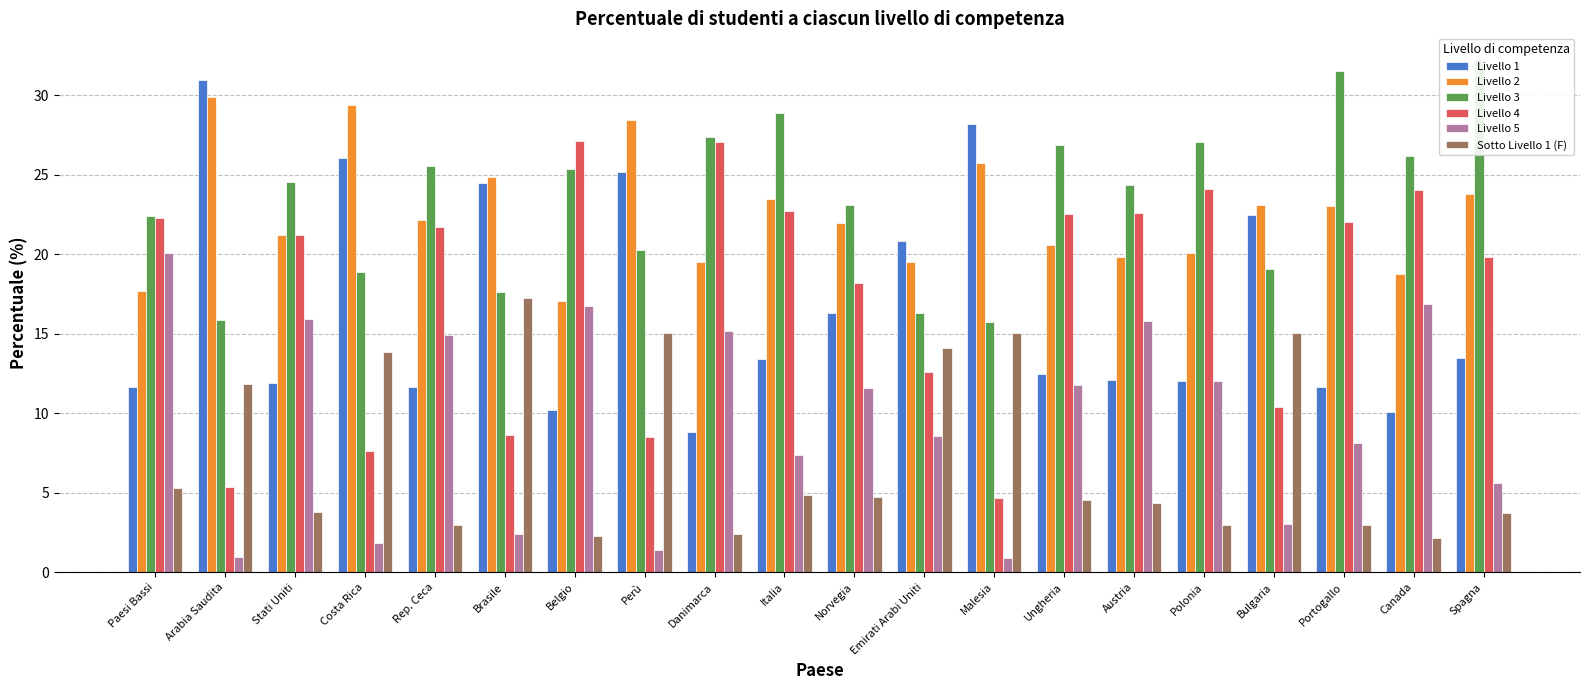

Reading left to right, extract all data points from this chart.

Livello 1: Paesi Bassi=11.6	Arabia Saudita=31.0	Stati Uniti=11.9	Costa Rica=26.1	Rep. Ceca=11.7	Brasile=24.5	Belgio=10.2	Perù=25.1	Danimarca=8.8	Italia=13.4	Norvegia=16.3	Emirati Arabi Uniti=20.8	Malesia=28.2	Ungheria=12.4	Austria=12.1	Polonia=12.0	Bulgaria=22.4	Portogallo=11.6	Canada=10.1	Spagna=13.5
Livello 2: Paesi Bassi=17.7	Arabia Saudita=29.9	Stati Uniti=21.2	Costa Rica=29.4	Rep. Ceca=22.1	Brasile=24.8	Belgio=17.0	Perù=28.4	Danimarca=19.5	Italia=23.5	Norvegia=22.0	Emirati Arabi Uniti=19.5	Malesia=25.7	Ungheria=20.6	Austria=19.8	Polonia=20.1	Bulgaria=23.1	Portogallo=23.0	Canada=18.8	Spagna=23.8
Livello 3: Paesi Bassi=22.4	Arabia Saudita=15.9	Stati Uniti=24.5	Costa Rica=18.9	Rep. Ceca=25.5	Brasile=17.6	Belgio=25.4	Perù=20.3	Danimarca=27.4	Italia=28.8	Norvegia=23.1	Emirati Arabi Uniti=16.3	Malesia=15.7	Ungheria=26.9	Austria=24.4	Polonia=27.0	Bulgaria=19.1	Portogallo=31.5	Canada=26.2	Spagna=32.3
Livello 4: Paesi Bassi=22.3	Arabia Saudita=5.4	Stati Uniti=21.2	Costa Rica=7.6	Rep. Ceca=21.7	Brasile=8.6	Belgio=27.1	Perù=8.5	Danimarca=27.1	Italia=22.7	Norvegia=18.2	Emirati Arabi Uniti=12.6	Malesia=4.7	Ungheria=22.5	Austria=22.6	Polonia=24.1	Bulgaria=10.4	Portogallo=22.0	Canada=24.0	Spagna=19.8
Livello 5: Paesi Bassi=20.0	Arabia Saudita=1.0	Stati Uniti=15.9	Costa Rica=1.8	Rep. Ceca=14.9	Brasile=2.4	Belgio=16.8	Perù=1.4	Danimarca=15.1	Italia=7.3	Norvegia=11.6	Emirati Arabi Uniti=8.5	Malesia=0.9	Ungheria=11.8	Austria=15.8	Polonia=12.0	Bulgaria=3.0	Portogallo=8.1	Canada=16.9	Spagna=5.6
Sotto Livello 1 (F): Paesi Bassi=5.3	Arabia Saudita=11.8	Stati Uniti=3.8	Costa Rica=13.8	Rep. Ceca=2.9	Brasile=17.3	Belgio=2.3	Perù=15.1	Danimarca=2.4	Italia=4.9	Norvegia=4.7	Emirati Arabi Uniti=14.1	Malesia=15.0	Ungheria=4.6	Austria=4.4	Polonia=3.0	Bulgaria=15.1	Portogallo=3.0	Canada=2.2	Spagna=3.8